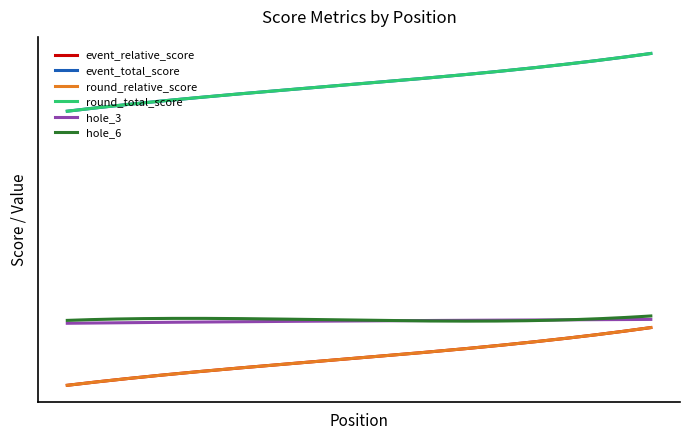

Does the chart display data point markers on the line(s)?

No